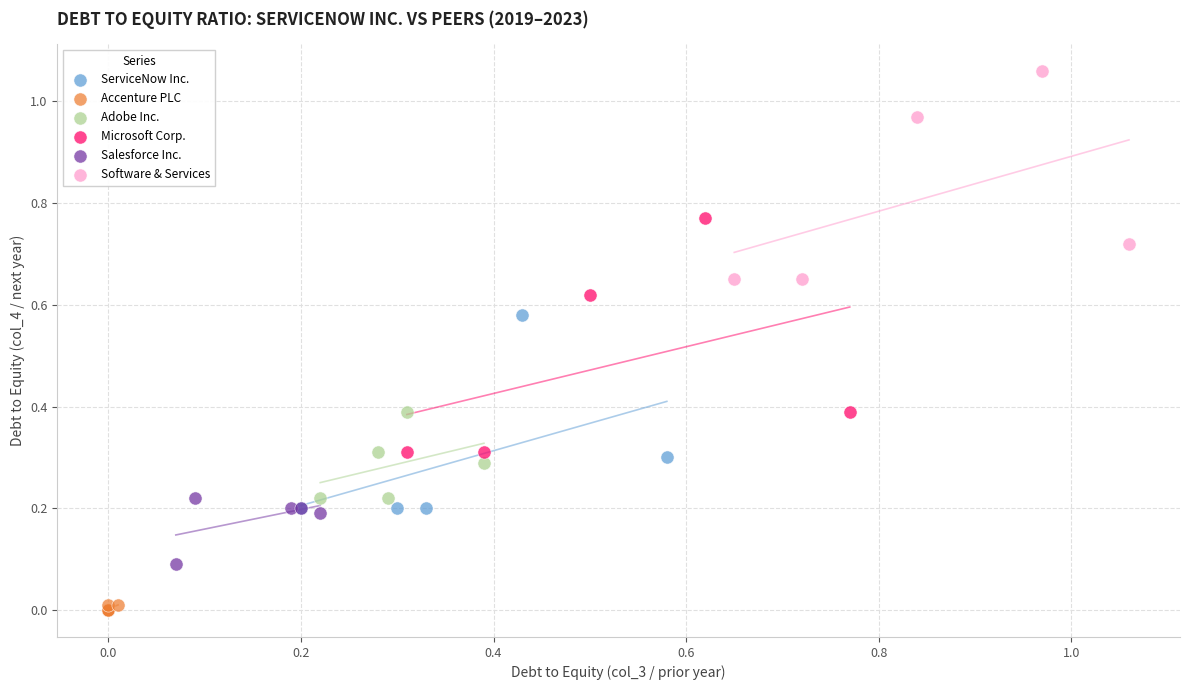

Which series has the largest Y range (max minus min)?

Microsoft Corp.